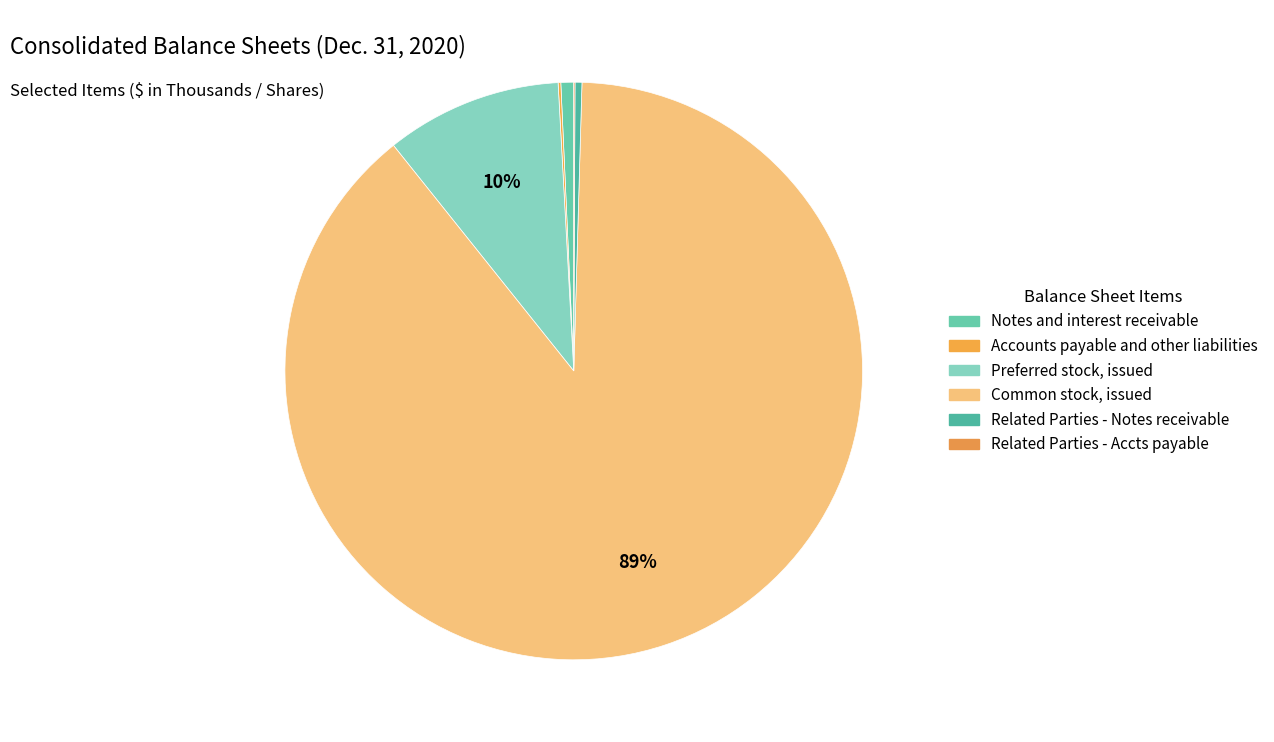

Rank the categories by value from highest to lowest.

Common stock, issued (in shares), Preferred stock, issued (in shares), Notes and interest receivable, Related Parties - Notes and interest receivable, Accounts payable and other liabilities, Related Parties - Accounts payable and other liabilities